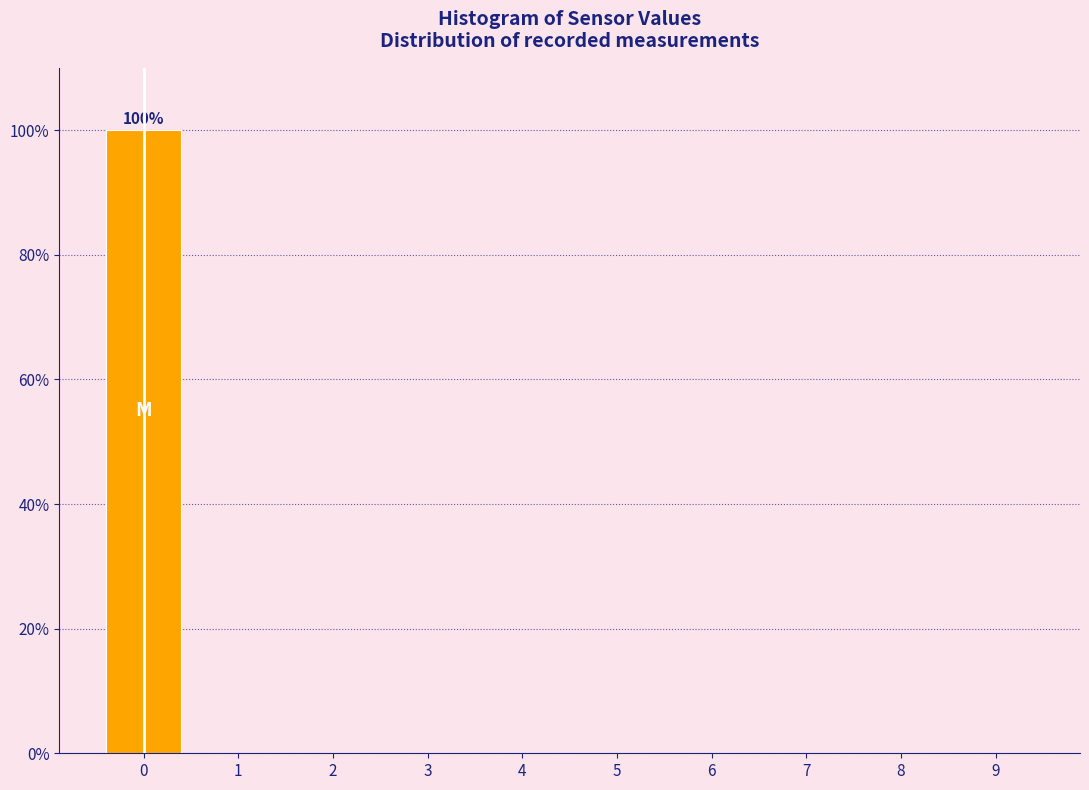

Which range on the x-axis has the tallest bar?

-0.5 to 0.5